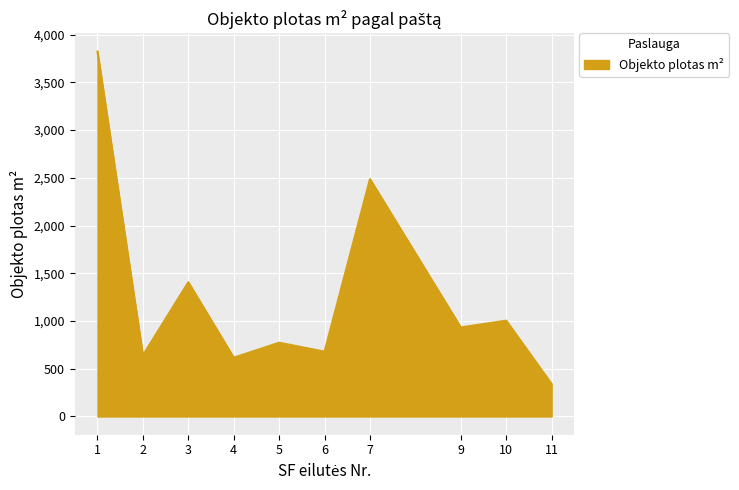

What is the difference between the maximum and minimum values?

3483.0